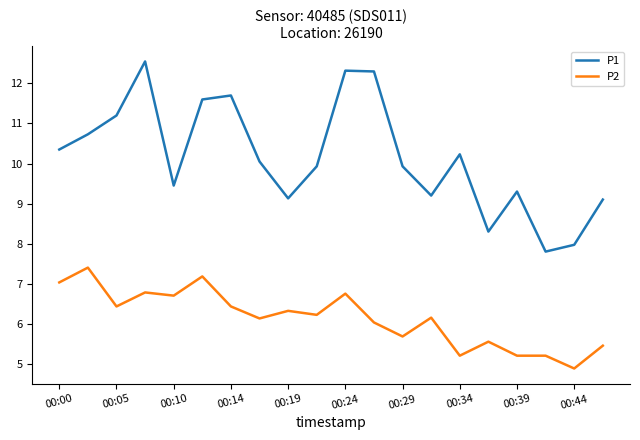

What is the highest value of the P1 series?

12.6